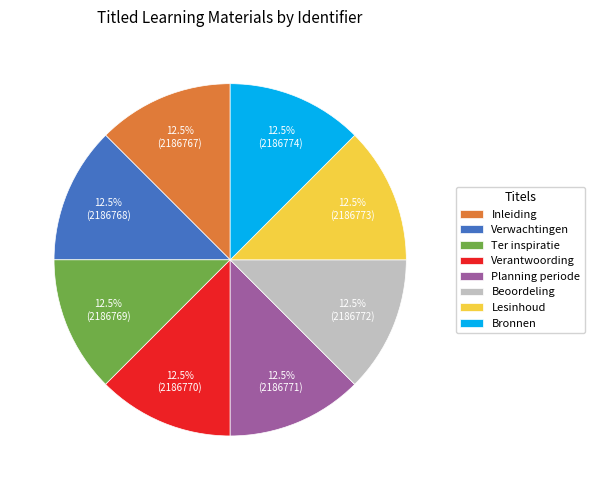

Is there a majority slice in this chart?

No